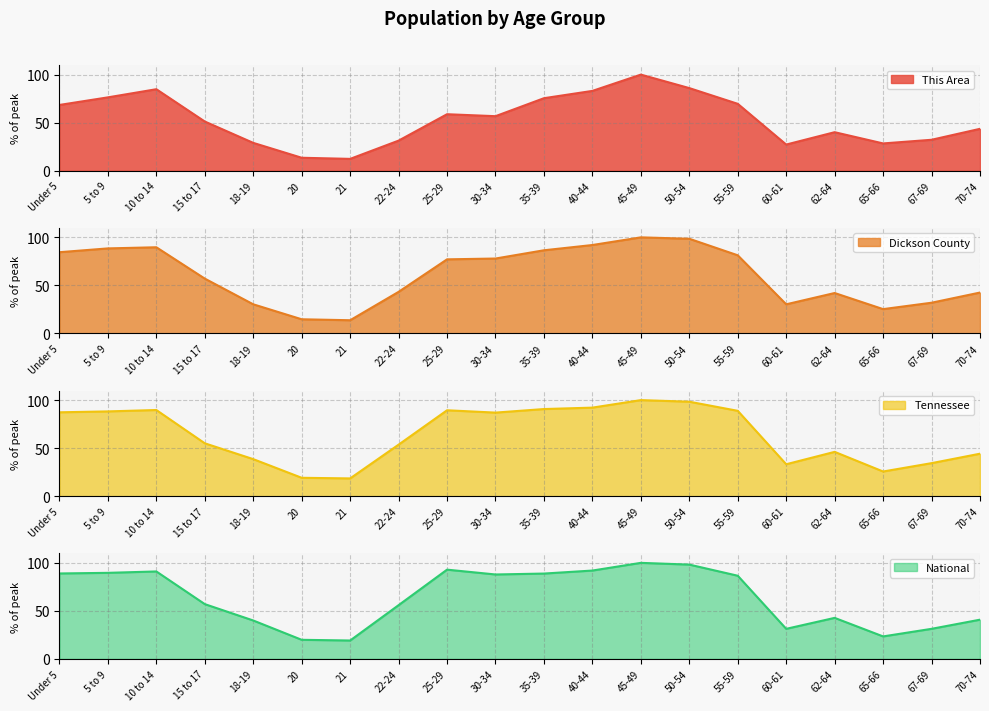

Reading left to right, extract all data points from this chart.

This Area: 68.4	76.3	84.8	51.2	28.9	13.5	12.3	31.3	58.8	56.7	75.4	83.0	100.0	86.0	69.6	27.2	40.1	28.4	32.2	43.6
Dickson County: 84.5	88.5	89.7	57.1	30.3	14.7	13.7	43.3	77.1	78.0	86.6	92.0	100.0	98.5	81.3	30.3	42.1	25.3	32.0	42.6
Tennessee: 87.3	88.2	89.7	55.0	38.6	19.1	18.5	53.6	89.4	87.0	90.7	92.2	100.0	98.3	88.8	33.2	46.1	25.7	34.4	44.2
National: 89.0	89.6	91.1	57.0	40.0	19.9	19.2	56.0	92.9	87.9	88.9	92.0	100.0	98.2	86.6	31.3	42.7	23.4	31.3	40.9